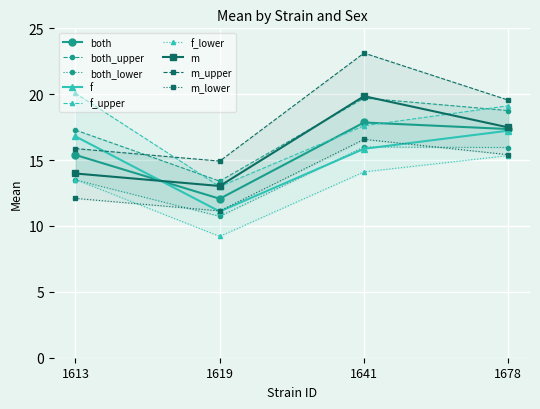

At which label does f reach its minimum?

1619